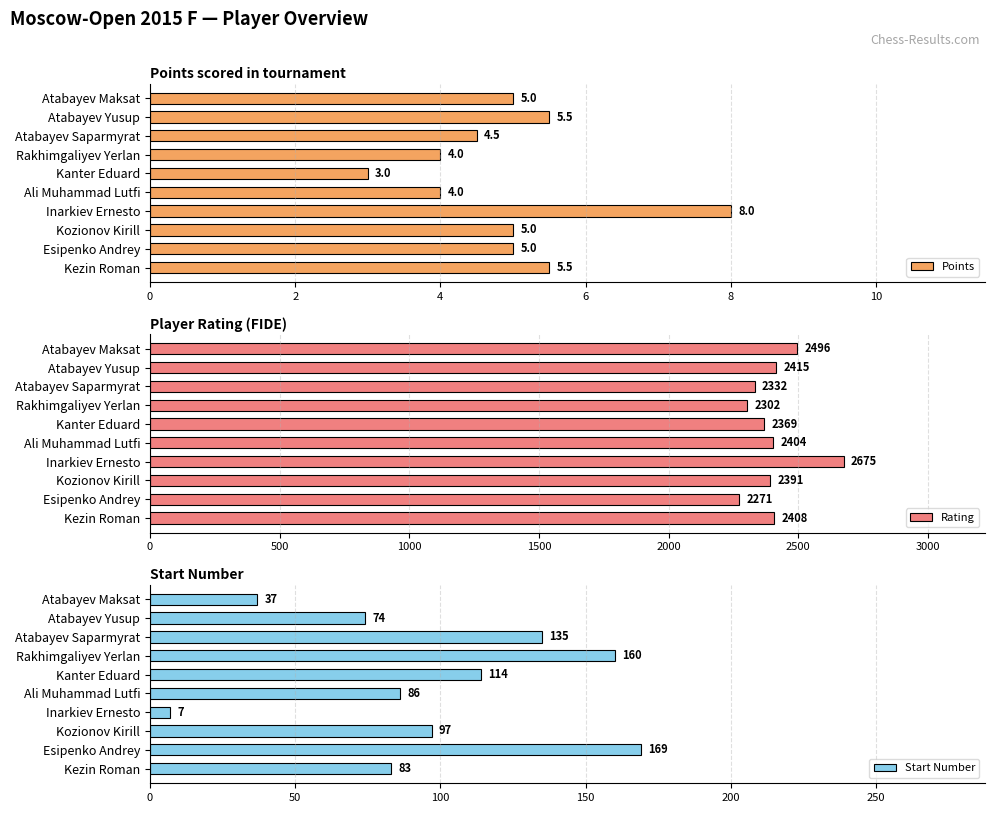

At which label does Points reach its minimum?

Kanter Eduard